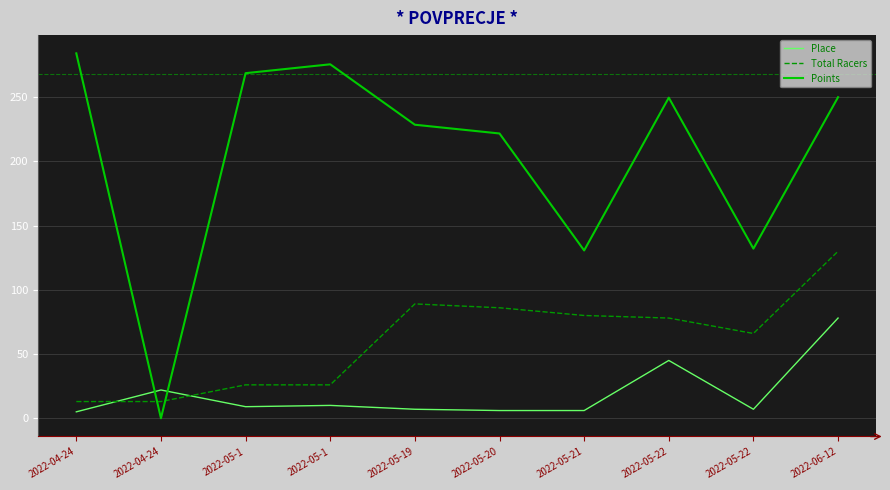

Which series has the largest range (max minus min)?

Points